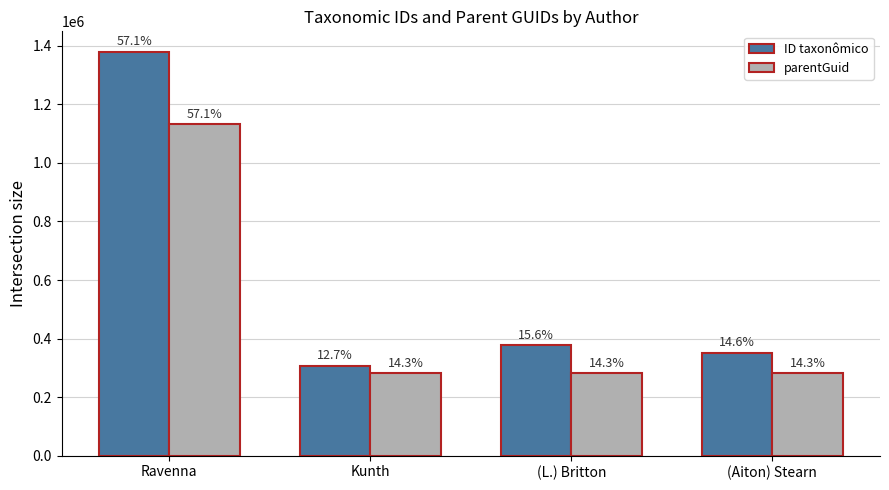

How many groups of bars are there?

4